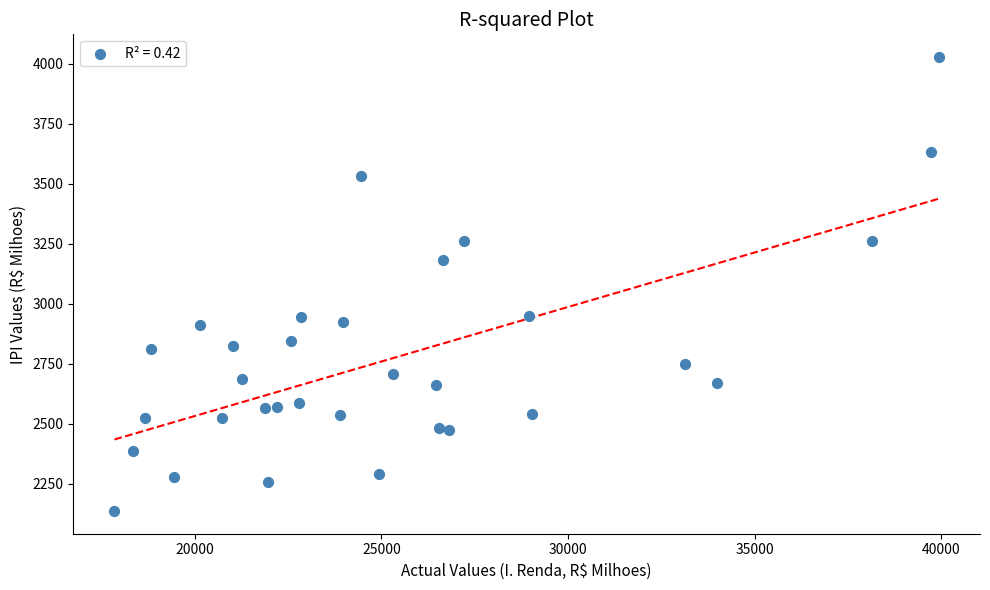

What is the range of Y values (max minus min)?

1893.1